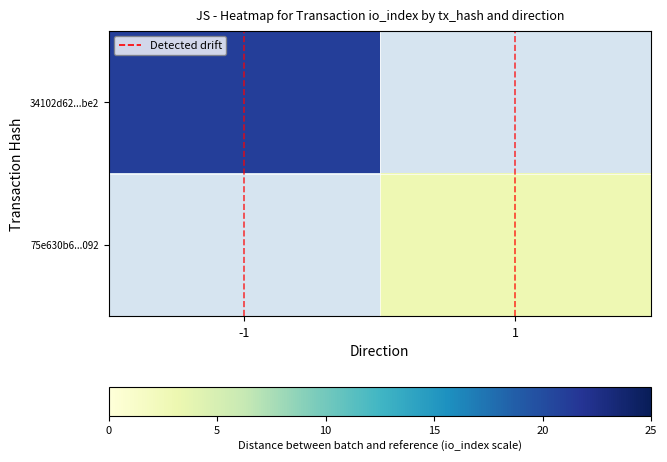

Which category has the lowest value in the Detected drift series?

-1